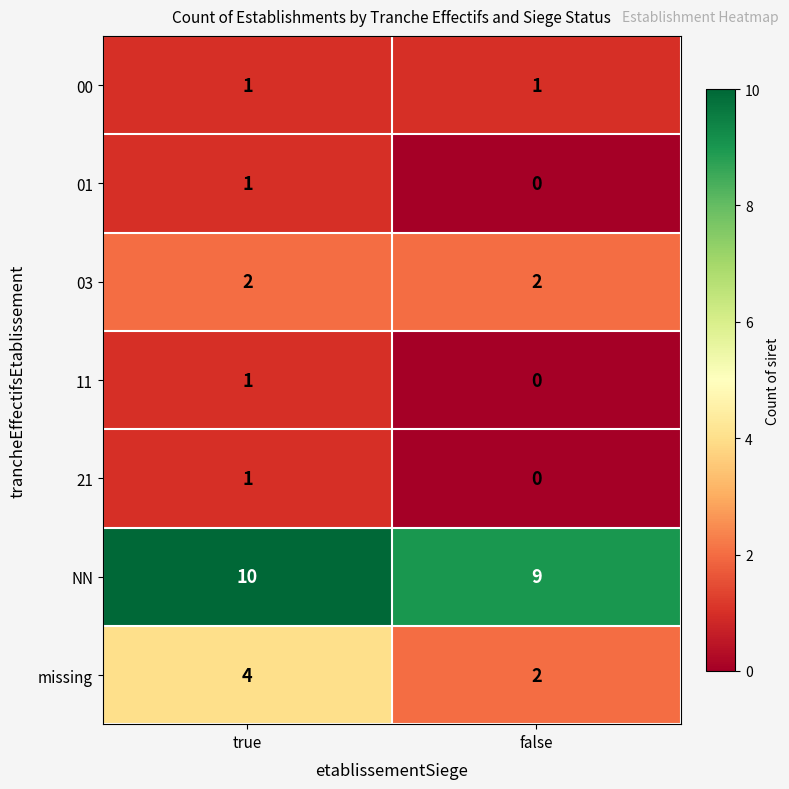

Rank the categories by 21 value from highest to lowest.

true, false